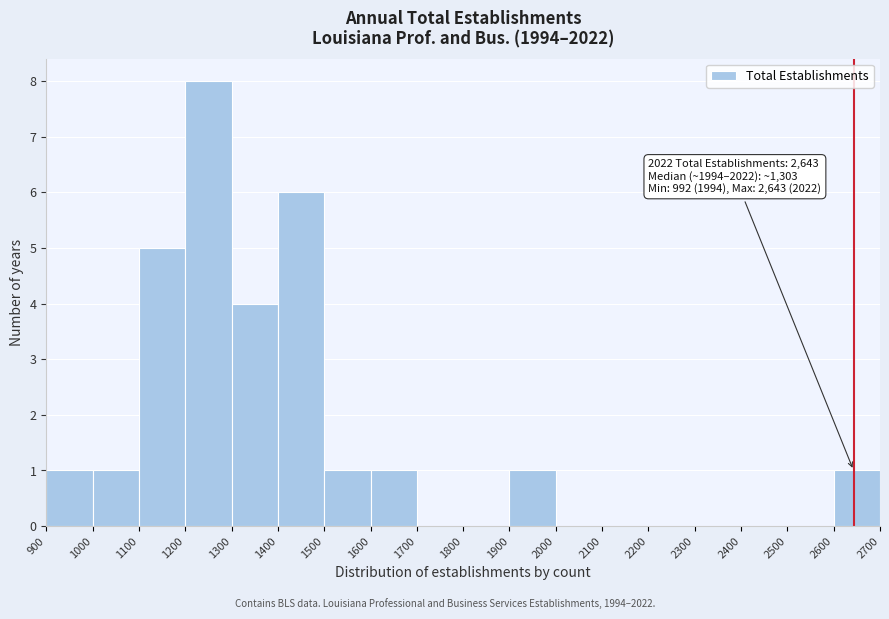

Which range on the x-axis has the tallest bar?

1200 to 1300